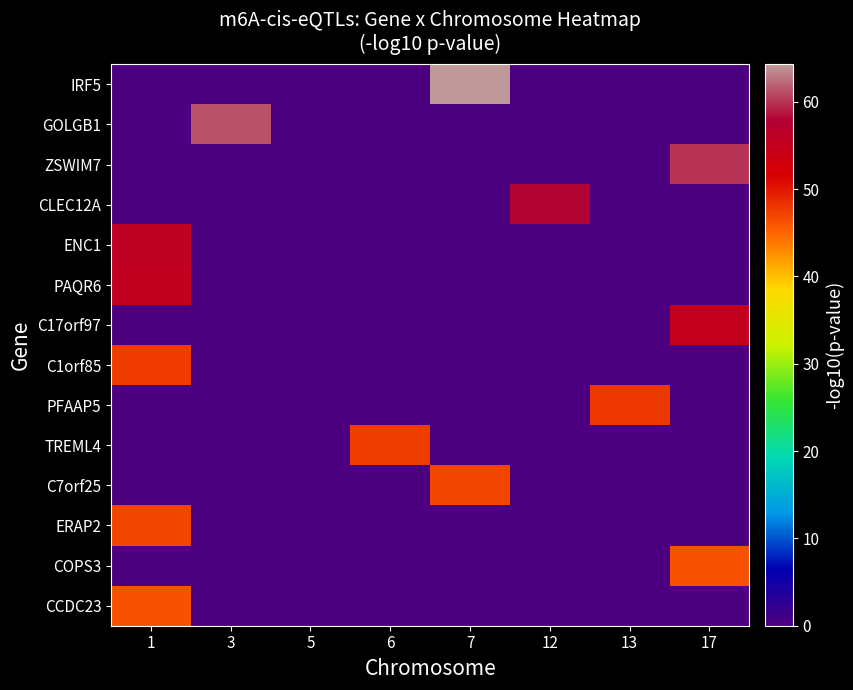

Reading left to right, transcribe all the data shown in this chart.

IRF5: 1=0.0	3=0.0	5=0.0	6=0.0	7=64.3	12=0.0	13=0.0	17=0.0
GOLGB1: 1=0.0	3=61.2	5=0.0	6=0.0	7=0.0	12=0.0	13=0.0	17=0.0
ZSWIM7: 1=0.0	3=0.0	5=0.0	6=0.0	7=0.0	12=0.0	13=0.0	17=59.9
CLEC12A: 1=0.0	3=0.0	5=0.0	6=0.0	7=0.0	12=57.9	13=0.0	17=0.0
ENC1: 1=55.8	3=0.0	5=0.0	6=0.0	7=0.0	12=0.0	13=0.0	17=0.0
PAQR6: 1=55.3	3=0.0	5=0.0	6=0.0	7=0.0	12=0.0	13=0.0	17=0.0
C17orf97: 1=0.0	3=0.0	5=0.0	6=0.0	7=0.0	12=0.0	13=0.0	17=55.2
C1orf85: 1=47.6	3=0.0	5=0.0	6=0.0	7=0.0	12=0.0	13=0.0	17=0.0
PFAAP5: 1=0.0	3=0.0	5=0.0	6=0.0	7=0.0	12=0.0	13=47.9	17=0.0
TREML4: 1=0.0	3=0.0	5=0.0	6=47.6	7=0.0	12=0.0	13=0.0	17=0.0
C7orf25: 1=0.0	3=0.0	5=0.0	6=0.0	7=47.0	12=0.0	13=0.0	17=0.0
ERAP2: 1=47.0	3=0.0	5=0.0	6=0.0	7=0.0	12=0.0	13=0.0	17=0.0
COPS3: 1=0.0	3=0.0	5=0.0	6=0.0	7=0.0	12=0.0	13=0.0	17=46.3
CCDC23: 1=46.3	3=0.0	5=0.0	6=0.0	7=0.0	12=0.0	13=0.0	17=0.0